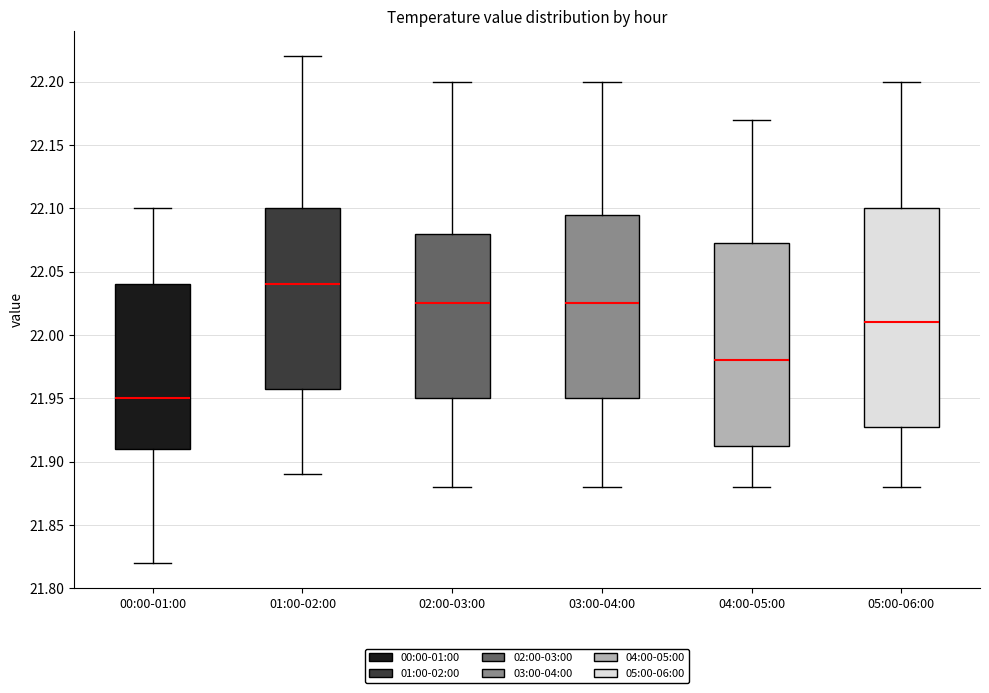

Where does the median line of the box for 05:00-06:00 sit on the y-axis? The values are not printed on the chart, so give them approximately, as read against the axis.

22.010